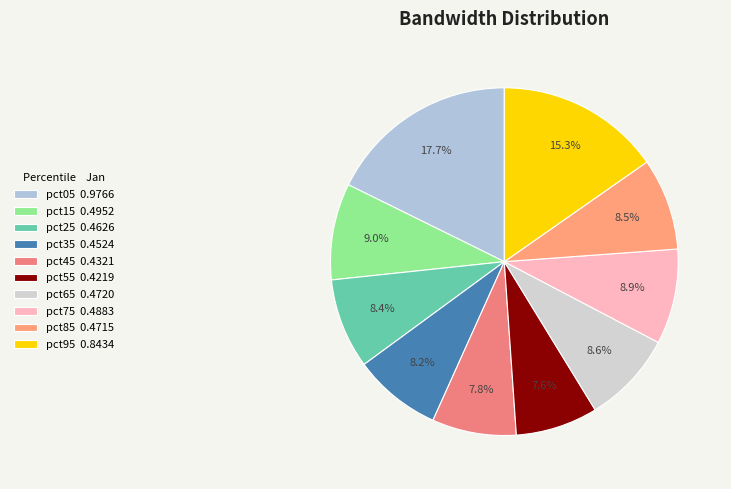

How many segments does this pie chart have?

10